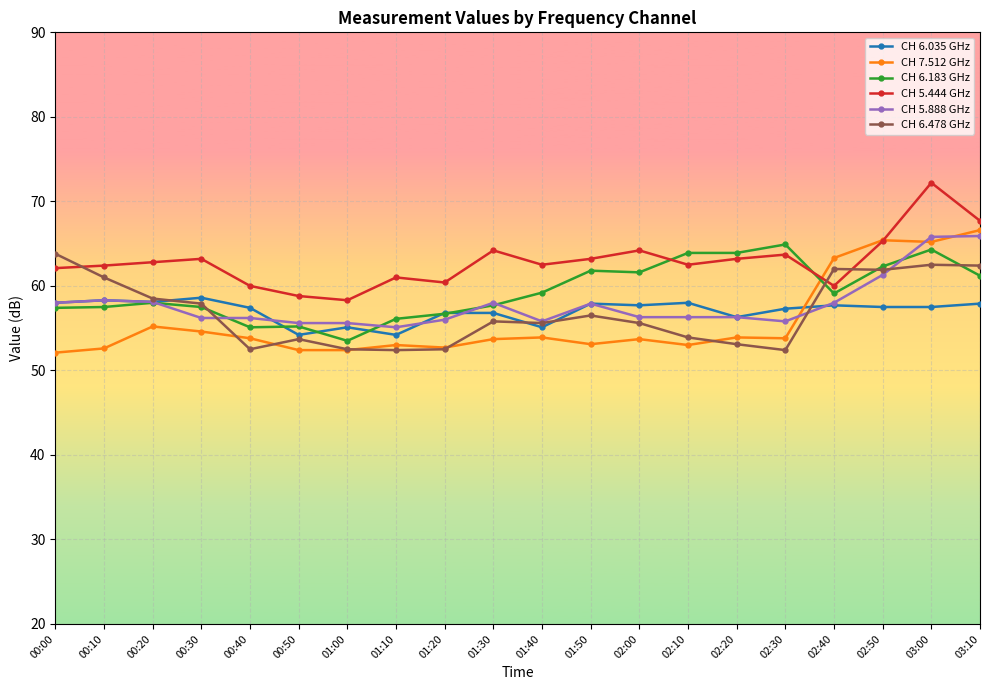

Between 00:40 and 02:30, which series saw the biggest shift?

CH 6.183 GHz